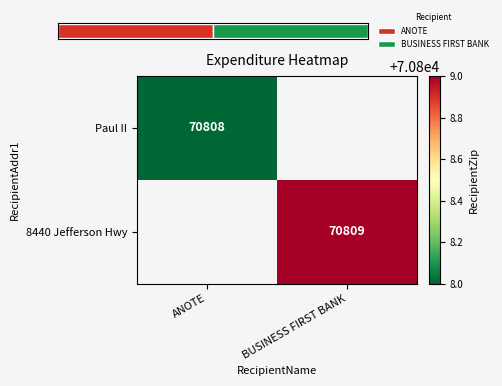

The Paul II series shows 43152 at ANOTE. True or false?

False